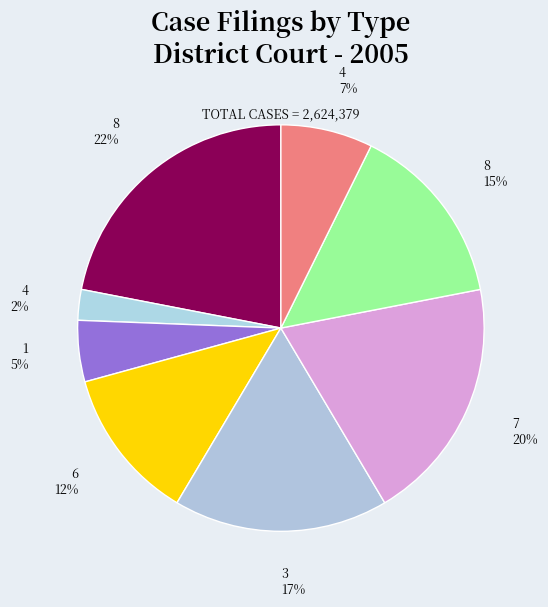

Which category has the biggest portion of the pie?

8